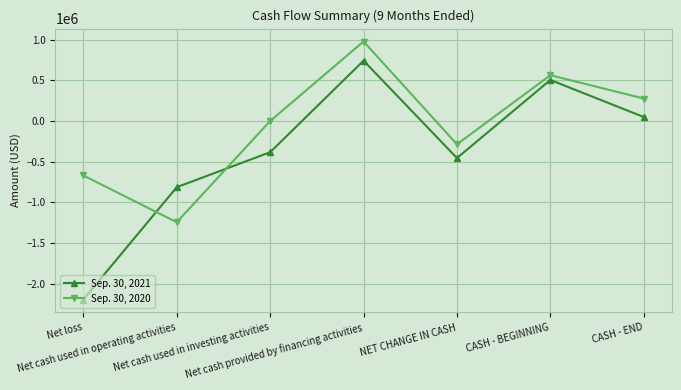

How many intersections are there between Sep. 30, 2020 and Sep. 30, 2021?

2